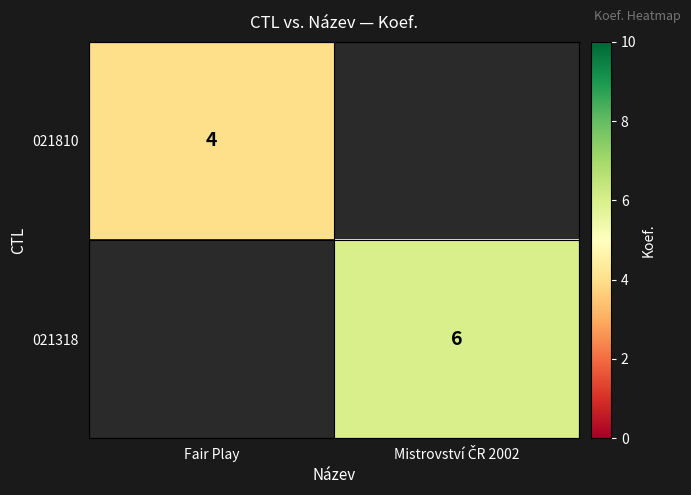

True or false: 021810 has a value of 7 at Fair Play.

False